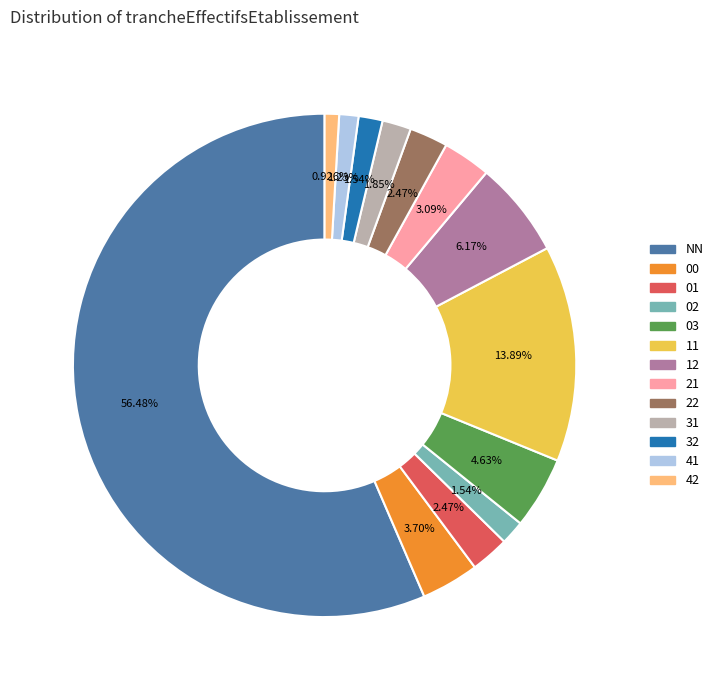

Approximately how many times larger is the value at 21 compared to 22?

1.2